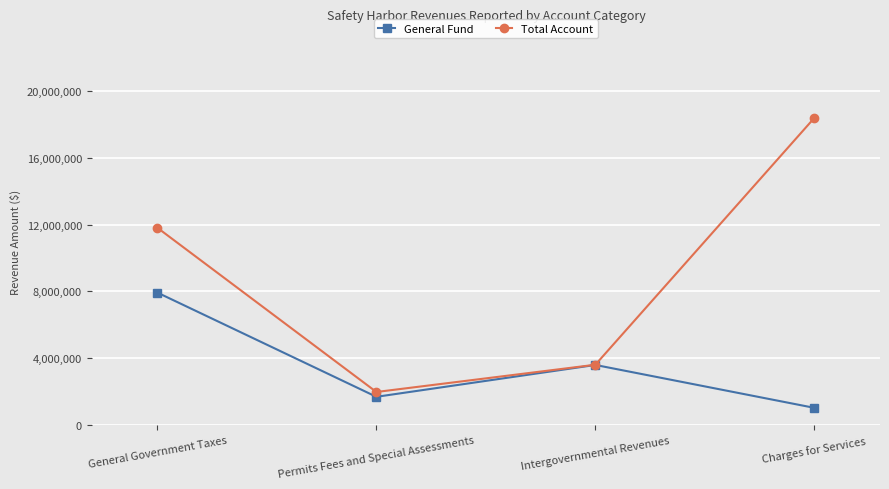

What is the difference between the Total Account values at Charges for Services and General Government Taxes?

6586248